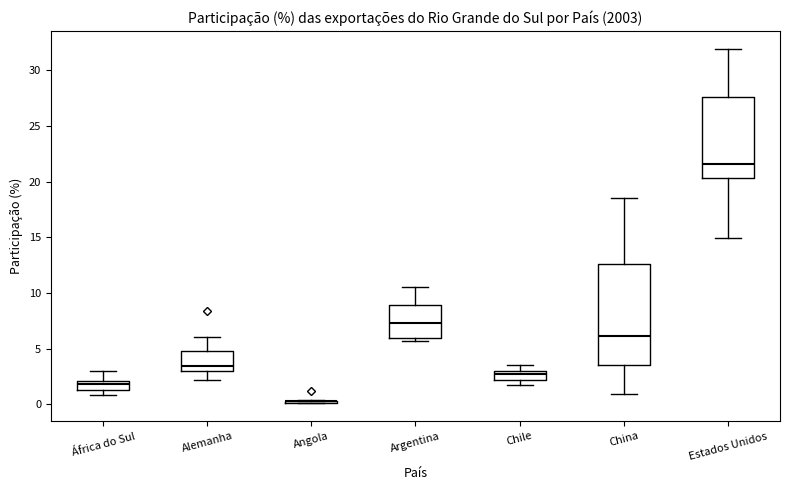

Reading left to right, read every box against the y-axis: the position of its median line, the range the box covers, and the ends of its whiskers. The values are not printed on the chart, so give them approximately, as read against the axis.

África do Sul: median 2.0 (just below the box's upper edge), box 1.5 to 2.0, whiskers 1.0 to 3.0
Alemanha: median 3.5, box 3.0 to 5.0, whiskers 2.0 to 6.0
Angola: box collapsed to a line at 0.5, whiskers 0.0 to 0.5
Argentina: median 7.5, box 6.0 to 9.0, whiskers 5.5 to 10.5
Chile: median 3.0 (just below the box's upper edge), box 2.0 to 3.0, whiskers 2.0 (below the box's lower edge) to 3.5
China: median 6.0, box 3.5 to 12.5, whiskers 1.0 to 18.5
Estados Unidos: median 21.5, box 20.5 to 27.5, whiskers 15.0 to 32.0